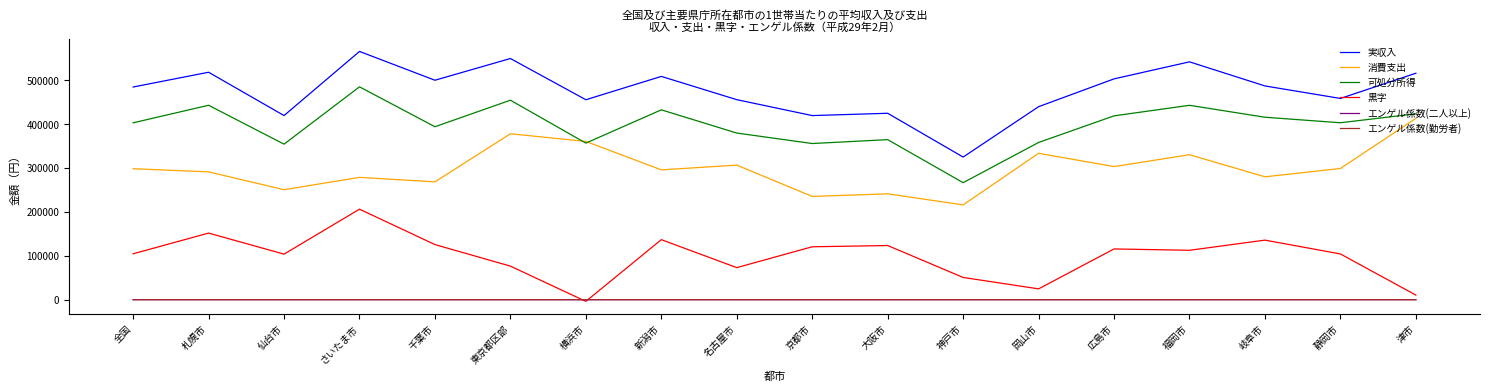

Is it true that 可処分所得 equals 442493.0 at 札幌市?

True